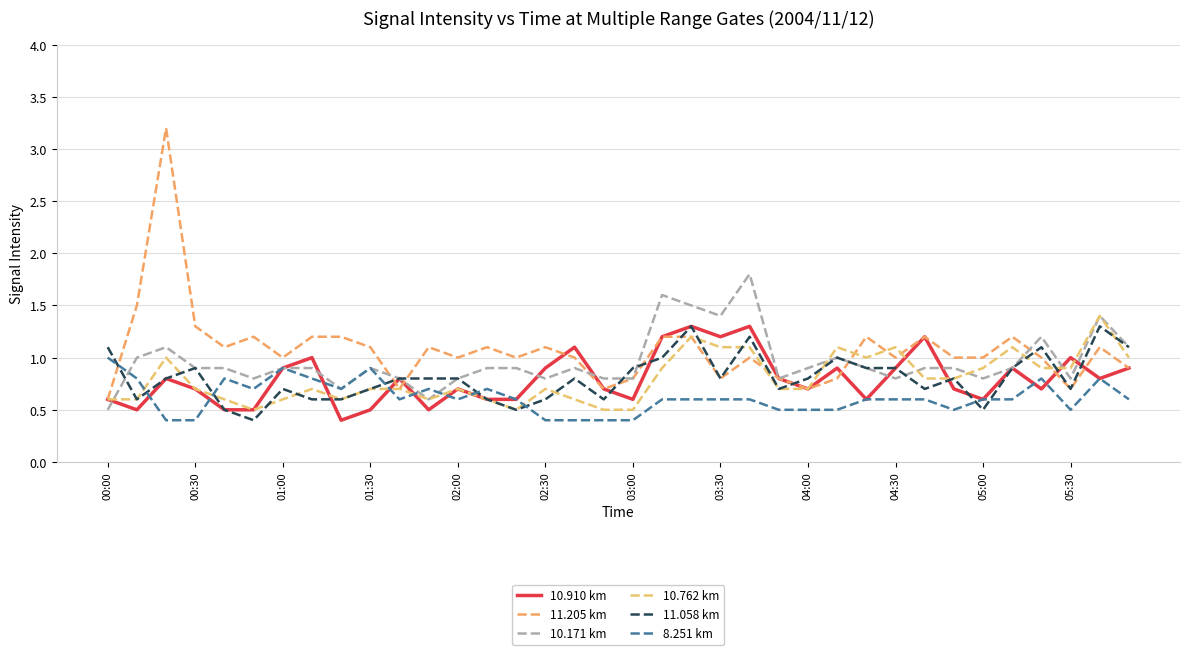

Does the chart have visible grid lines?

Yes